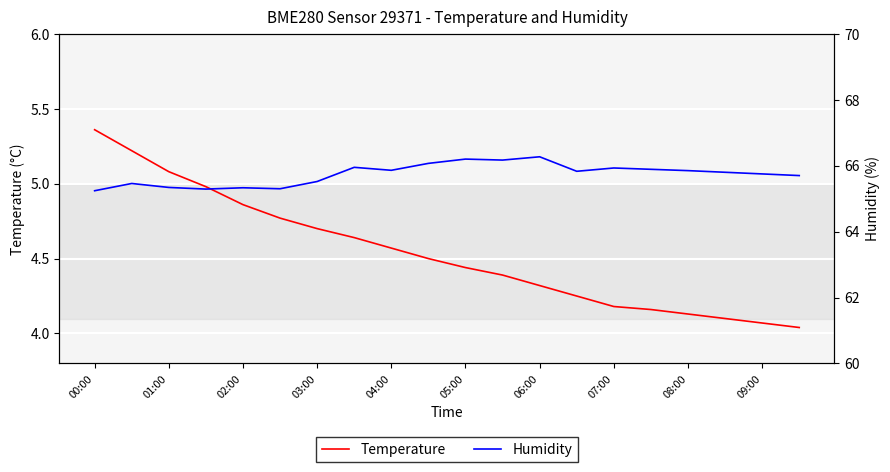

At which label does Temperature reach its peak?

00:00